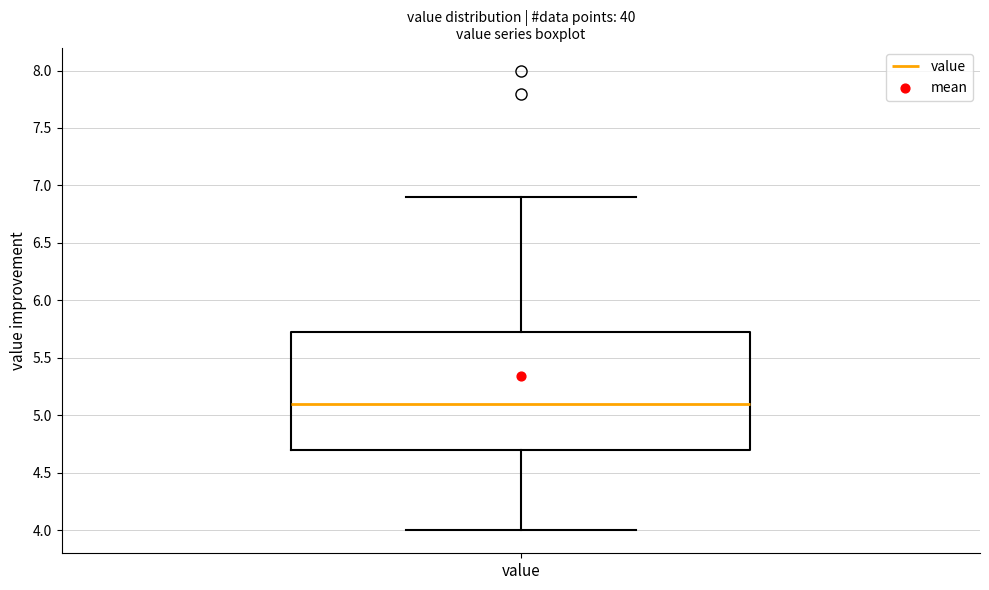

Where does the lower whisker of the box for value end on the y-axis? The values are not printed on the chart, so give them approximately, as read against the axis.

4.00